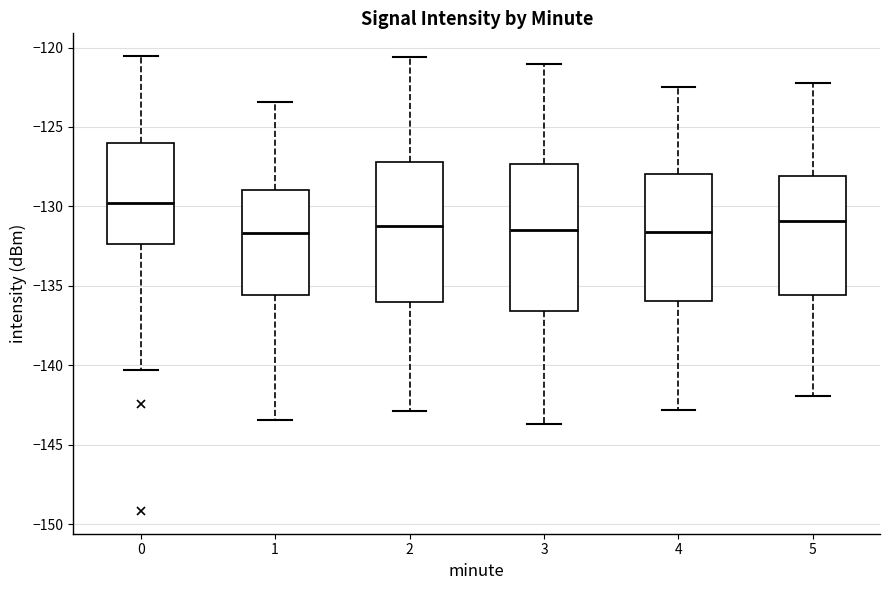

Reading left to right, read every box against the y-axis: the position of its median line, the range the box covers, and the ends of its whiskers. The values are not printed on the chart, so give them approximately, as read against the axis.

0: median -130.0, box -132.5 to -126.0, whiskers -140.5 to -120.5
1: median -131.5, box -135.5 to -129.0, whiskers -143.5 to -123.5
2: median -131.0, box -136.0 to -127.0, whiskers -143.0 to -120.5
3: median -131.5, box -136.5 to -127.5, whiskers -143.5 to -121.0
4: median -131.5, box -136.0 to -128.0, whiskers -143.0 to -122.5
5: median -131.0, box -135.5 to -128.0, whiskers -142.0 to -122.0